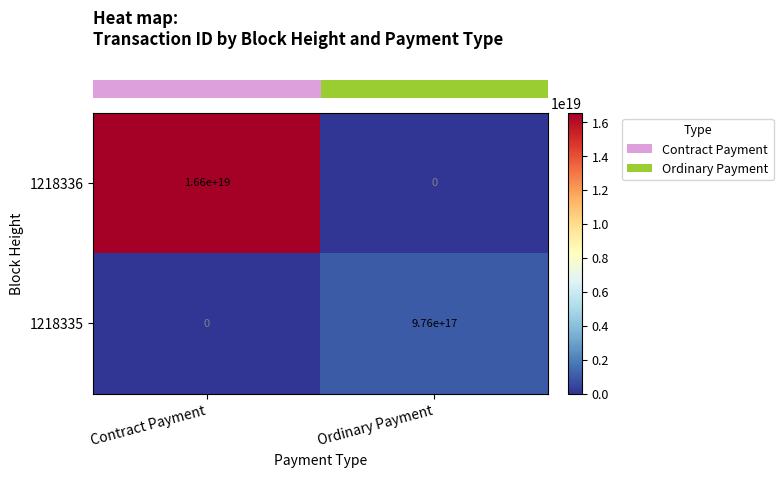

Where is 1218336 nearest to the value 8300000000000000000?

Contract Payment